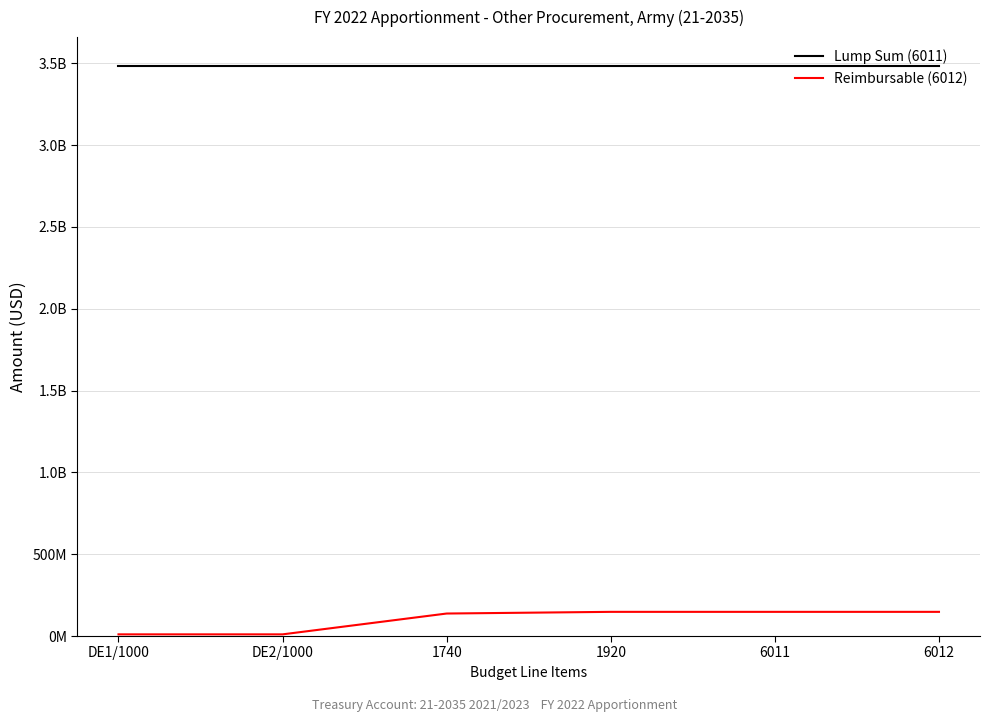

What is the label of the 6th point from the left?

6012